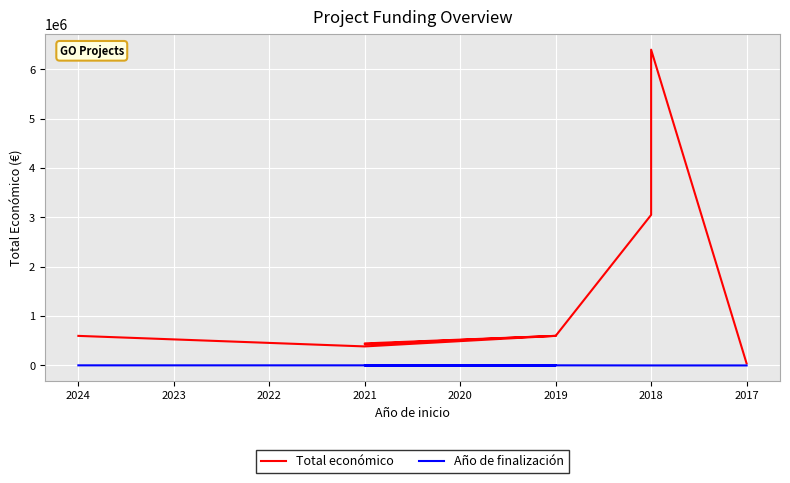

True or false: Año de finalización and Total económico cross at least once.

False